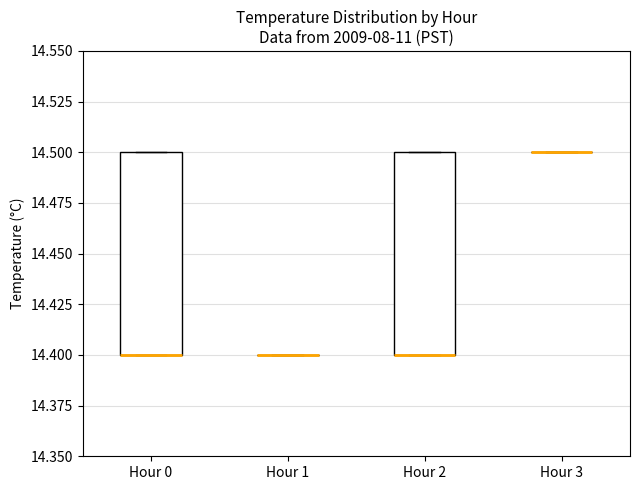

Where is the upper edge of the box for Hour 0 on the y-axis? The values are not printed on the chart, so give them approximately, as read against the axis.

14.5